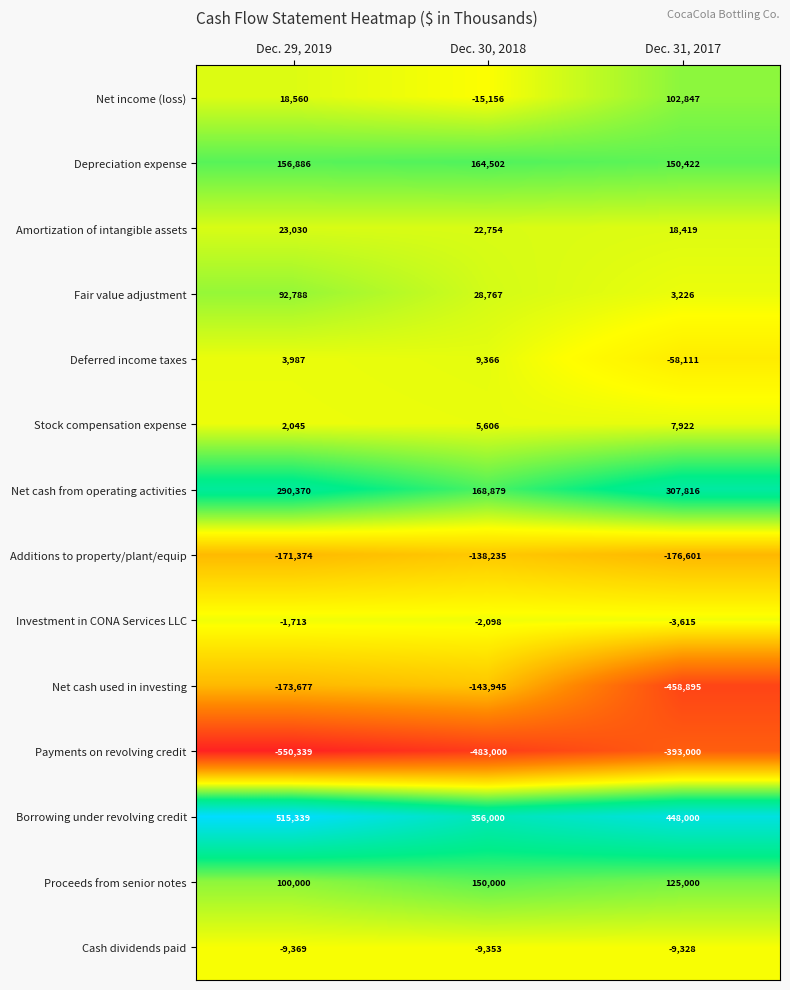

Which series has the largest range (max minus min)?

Net cash used in investing